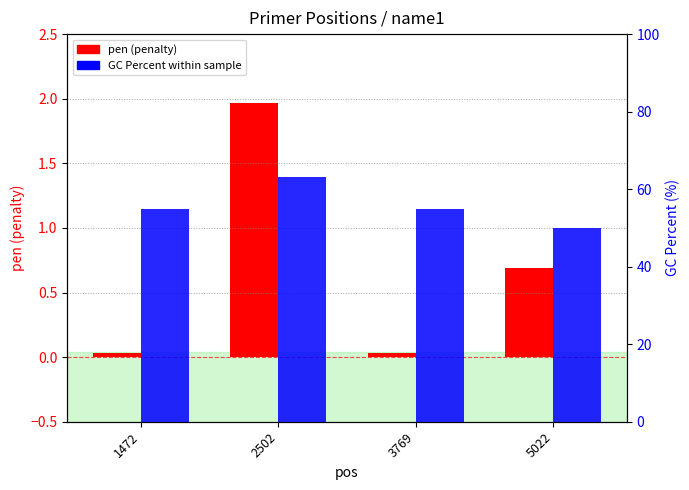

List the series in order of their overall mean, lowest first.

pen, PRIMER_RIGHT_0_GC_PERCENT